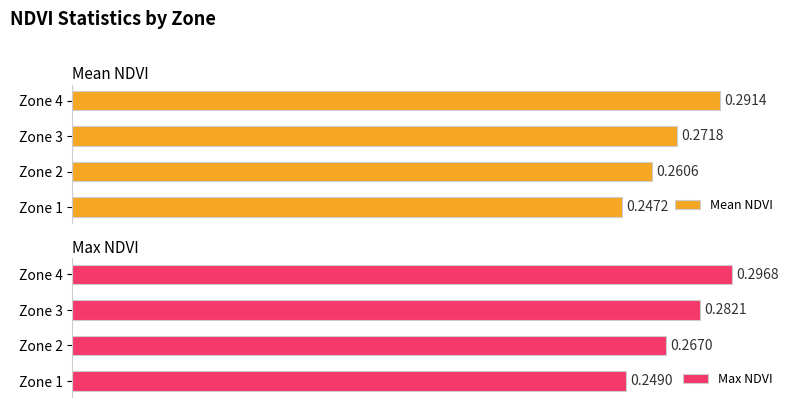

What is the sum of all Mean NDVI values?

1.1